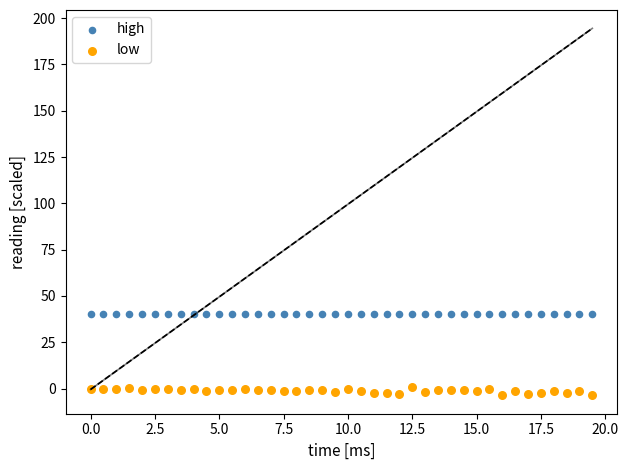

What are all the series names shown in the legend?

high, low